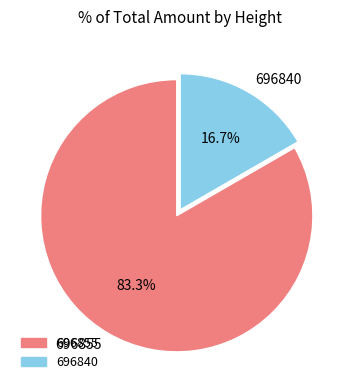

What percentage is the 696855 slice, to the nearest percent?

83%